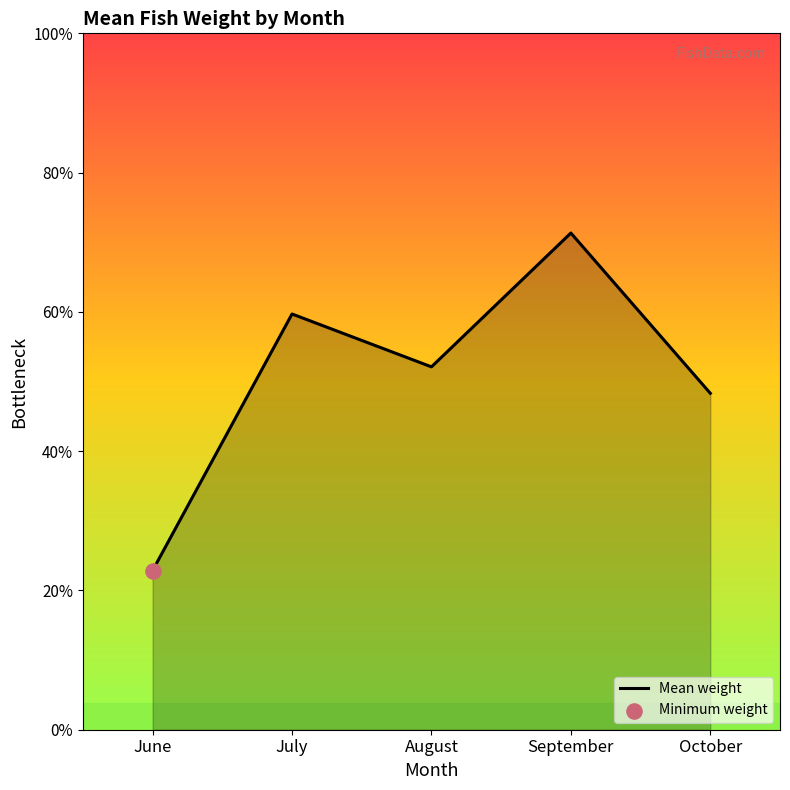

Which has a higher value, August or June?

August